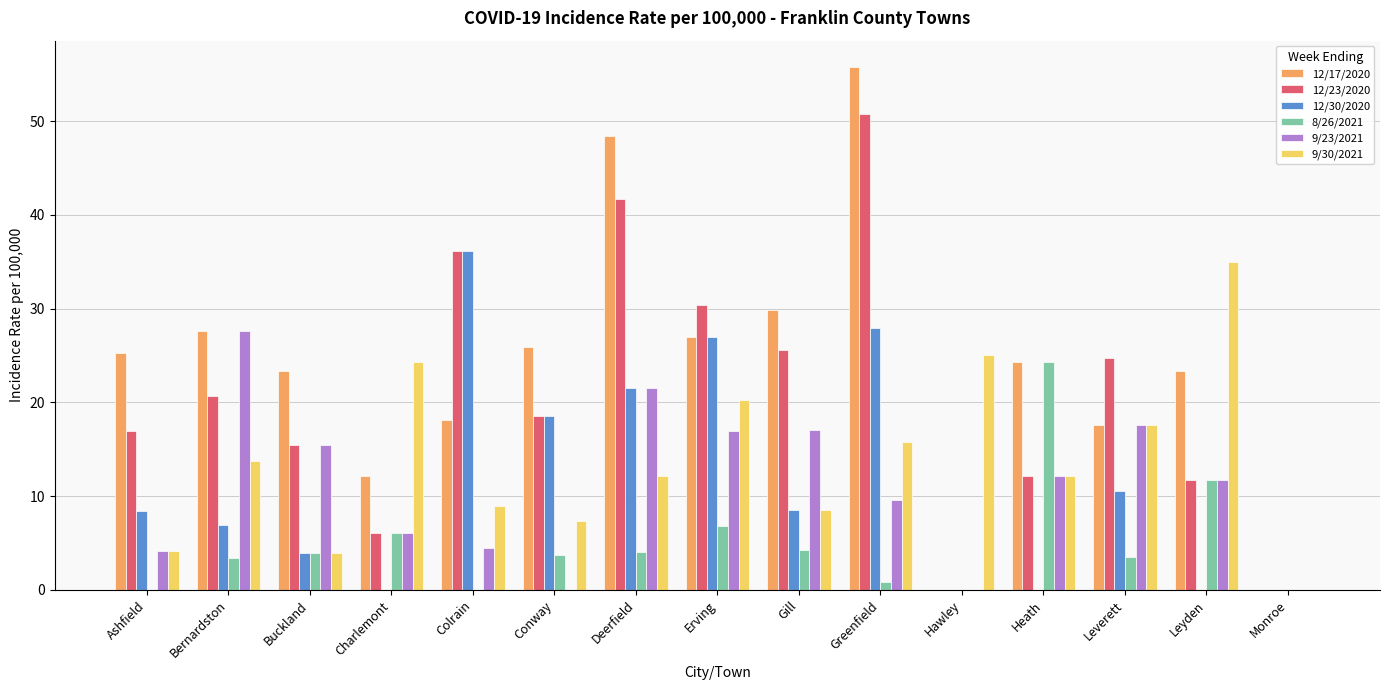

What is the total value across all series at Erving?

128.4